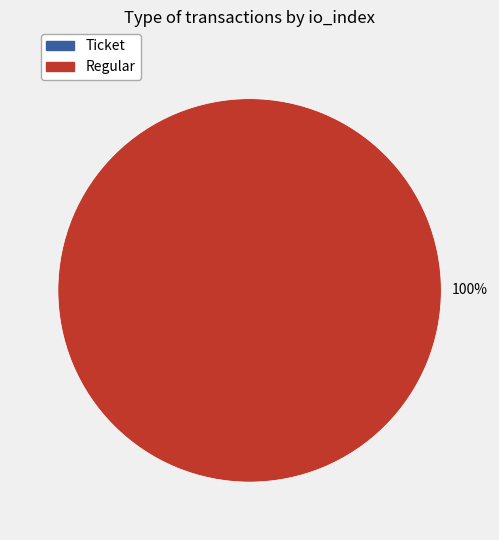

To the nearest percent, what is the average slice percentage?

50%